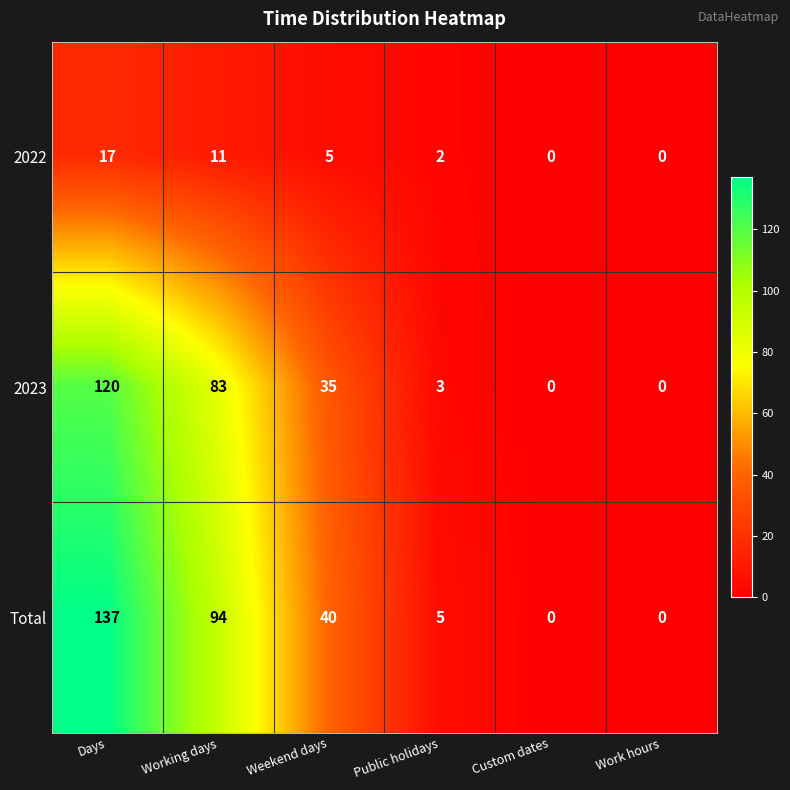

Which label corresponds to the largest value in the chart?

Days